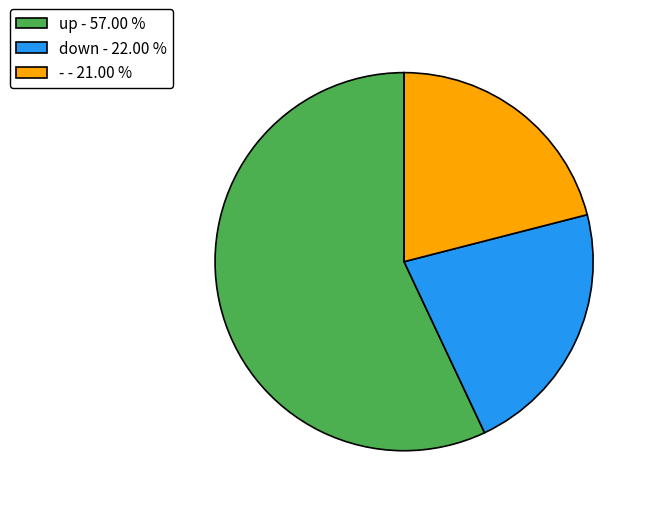

Does down - 22.00 % account for over 50% of the chart?

No